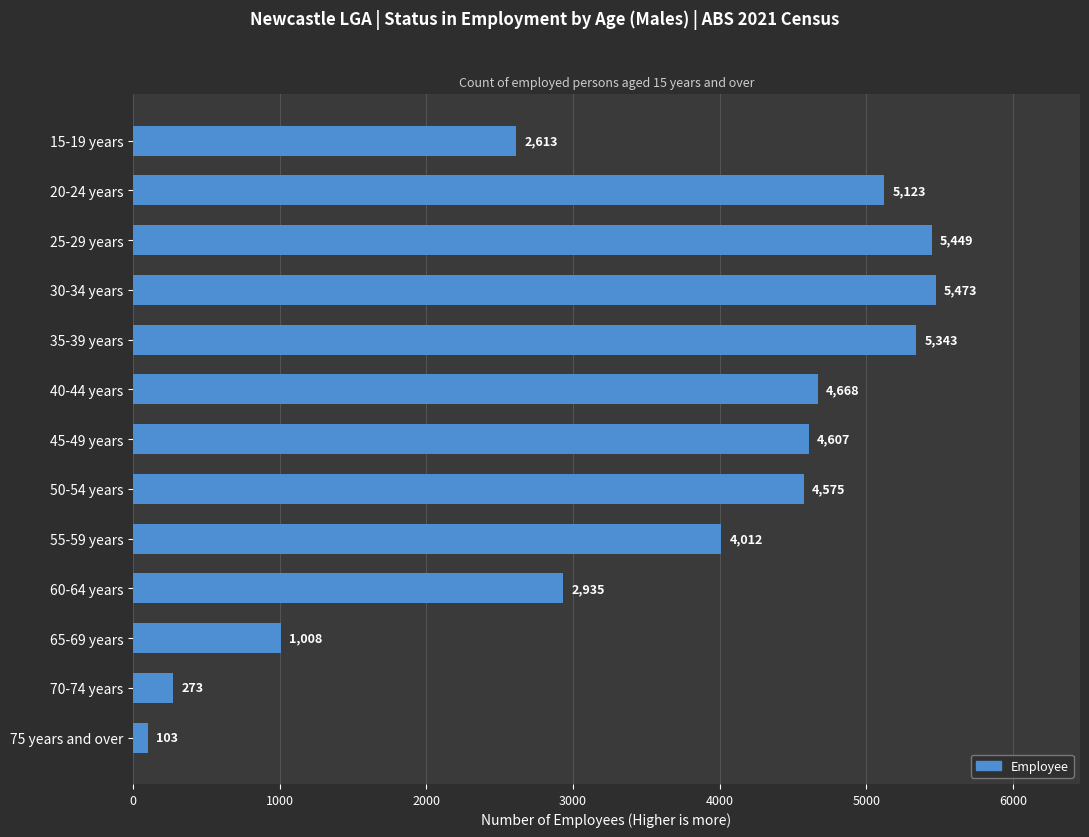

List the labels in order of value, smallest first.

75 years and over, 70-74 years, 65-69 years, 15-19 years, 60-64 years, 55-59 years, 50-54 years, 45-49 years, 40-44 years, 20-24 years, 35-39 years, 25-29 years, 30-34 years